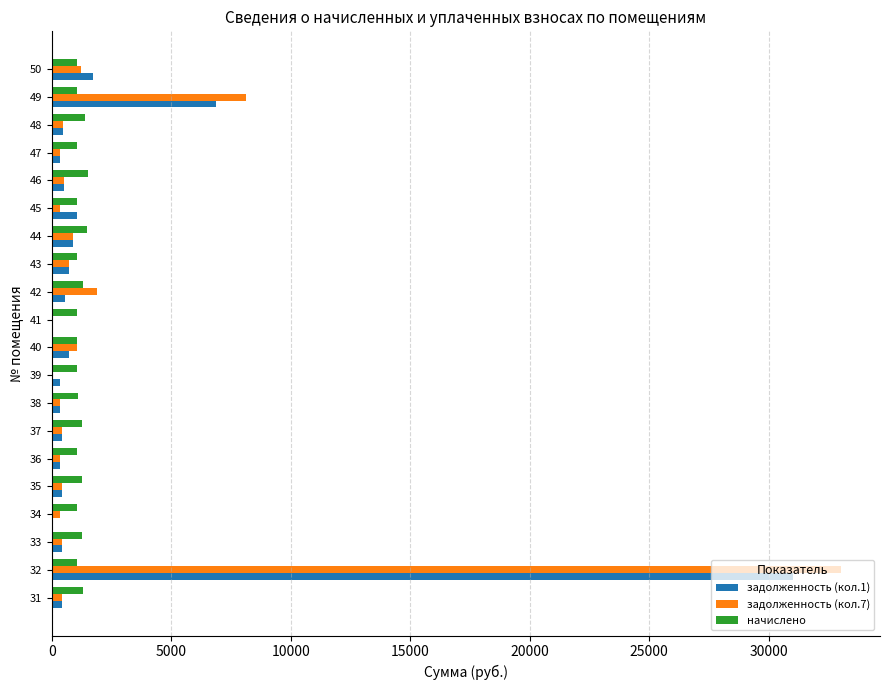

At which category is the sum across all series the highest?

32